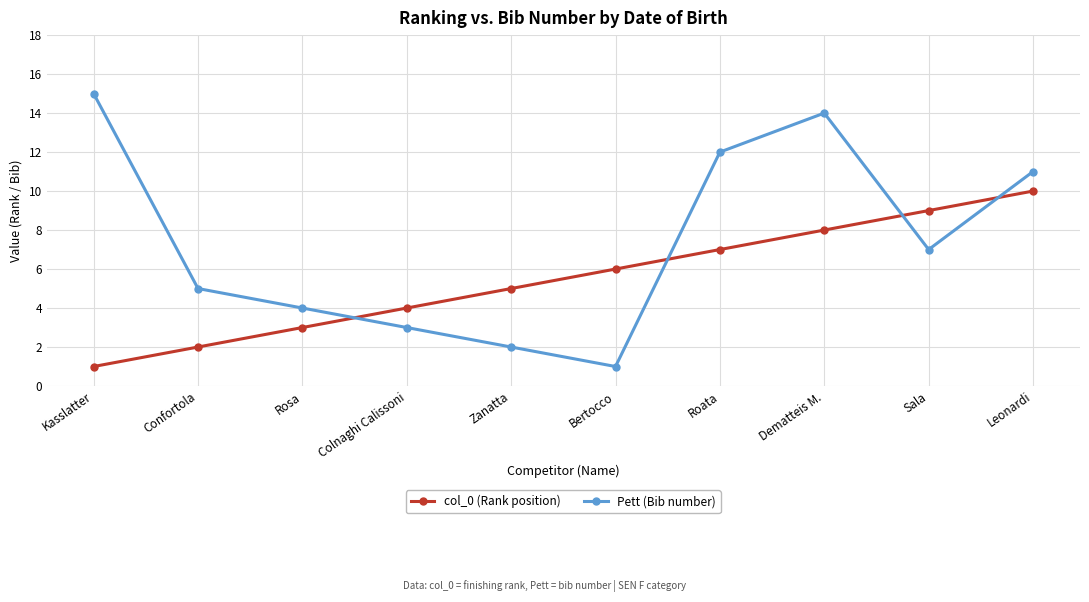

What are all the series names shown in the legend?

col_0 (Rank position), Pett (Bib number)